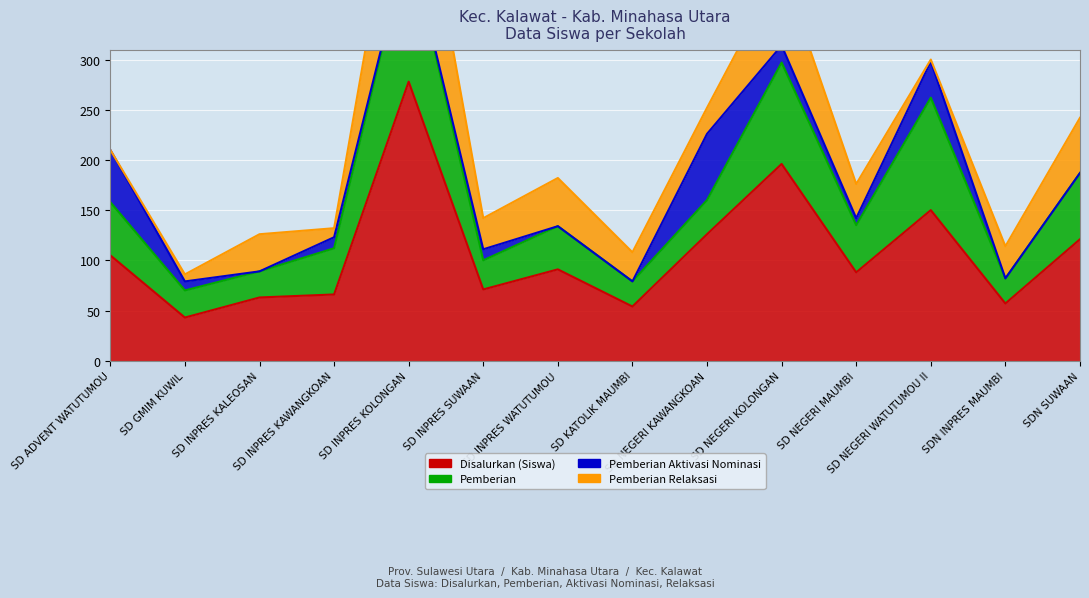

True or false: Disalurkan (Siswa) and Pemberian Aktivasi Nominasi intersect in this chart.

False